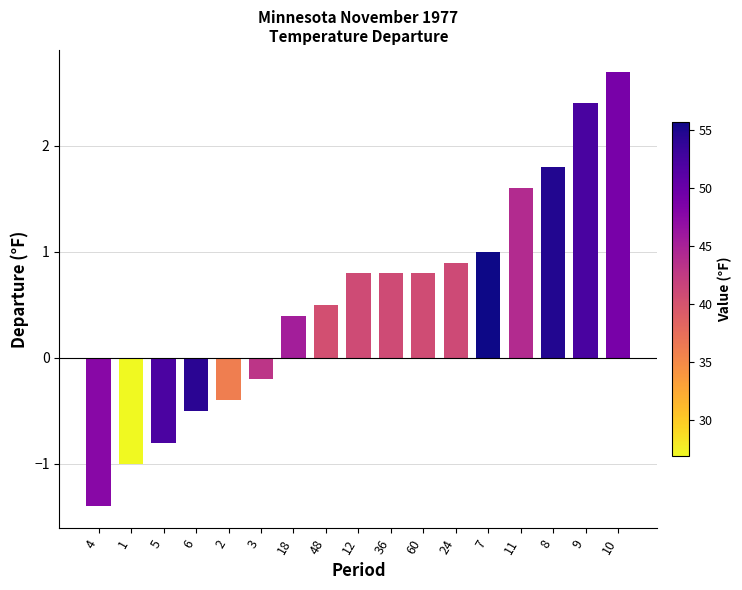

How many bars are there in total?

17